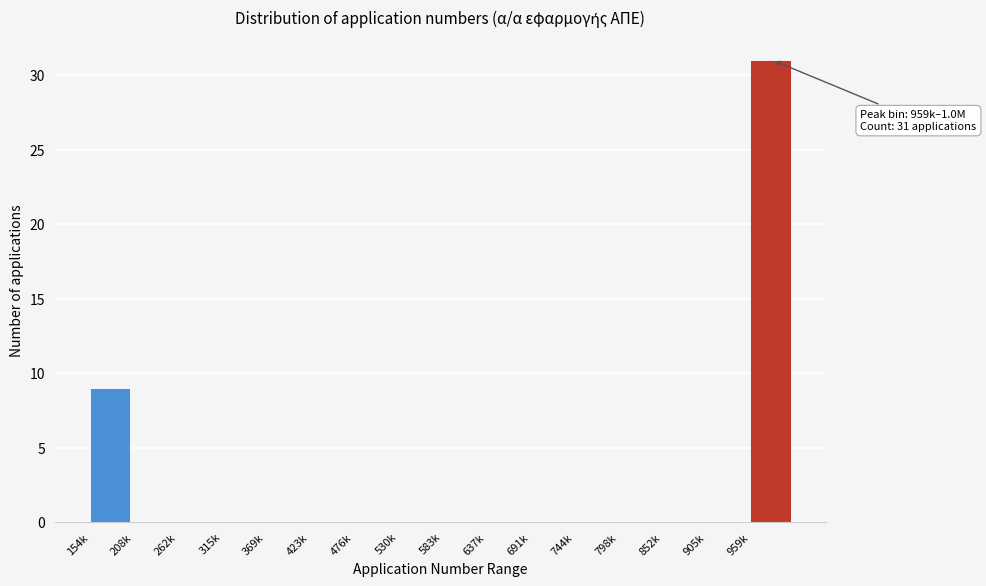

Reading left to right, list all the values displayed in this chart.

154k=9	208k=0	262k=0	315k=0	369k=0	423k=0	476k=0	530k=0	583k=0	637k=0	691k=0	744k=0	798k=0	852k=0	905k=0	959k=31